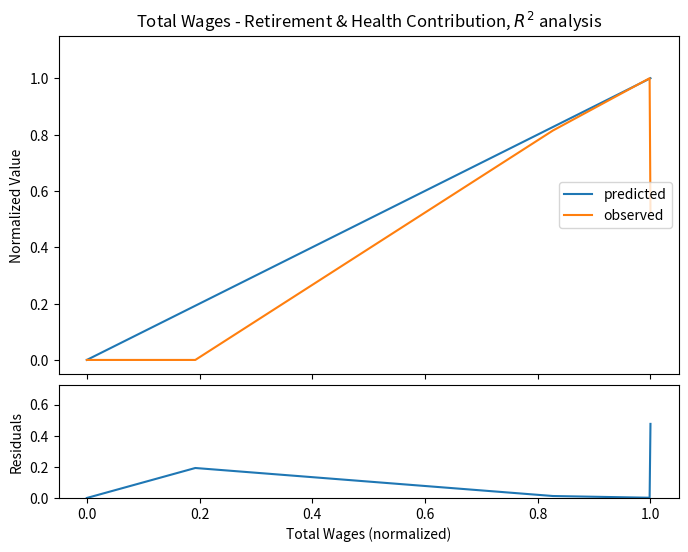

What is the maximum value for predicted?

1.0